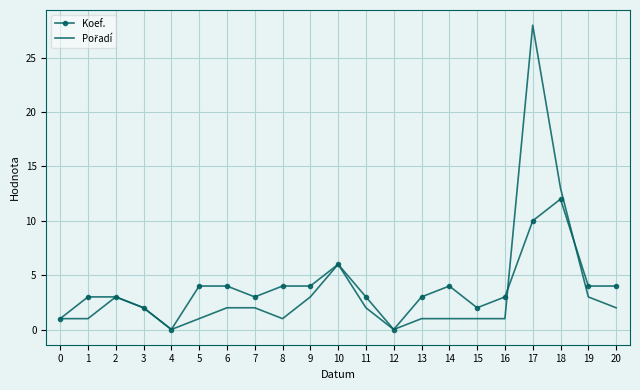

Which series changed the most between 6 and 12?

Koef.